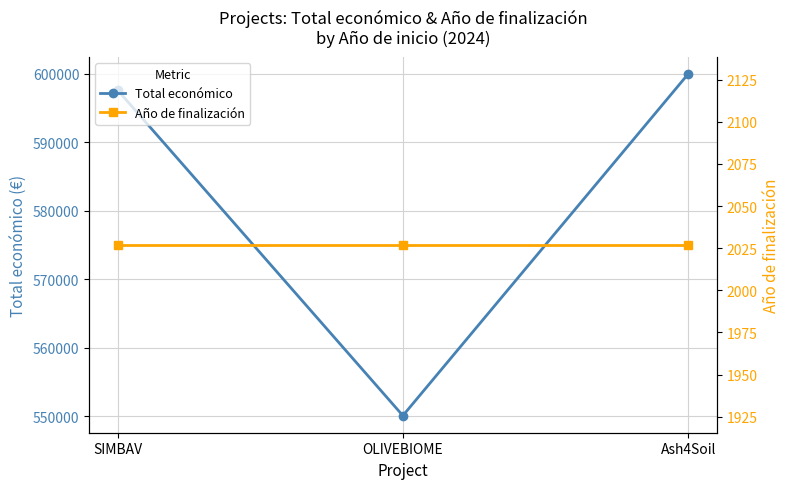

How many lines are shown in the chart?

2